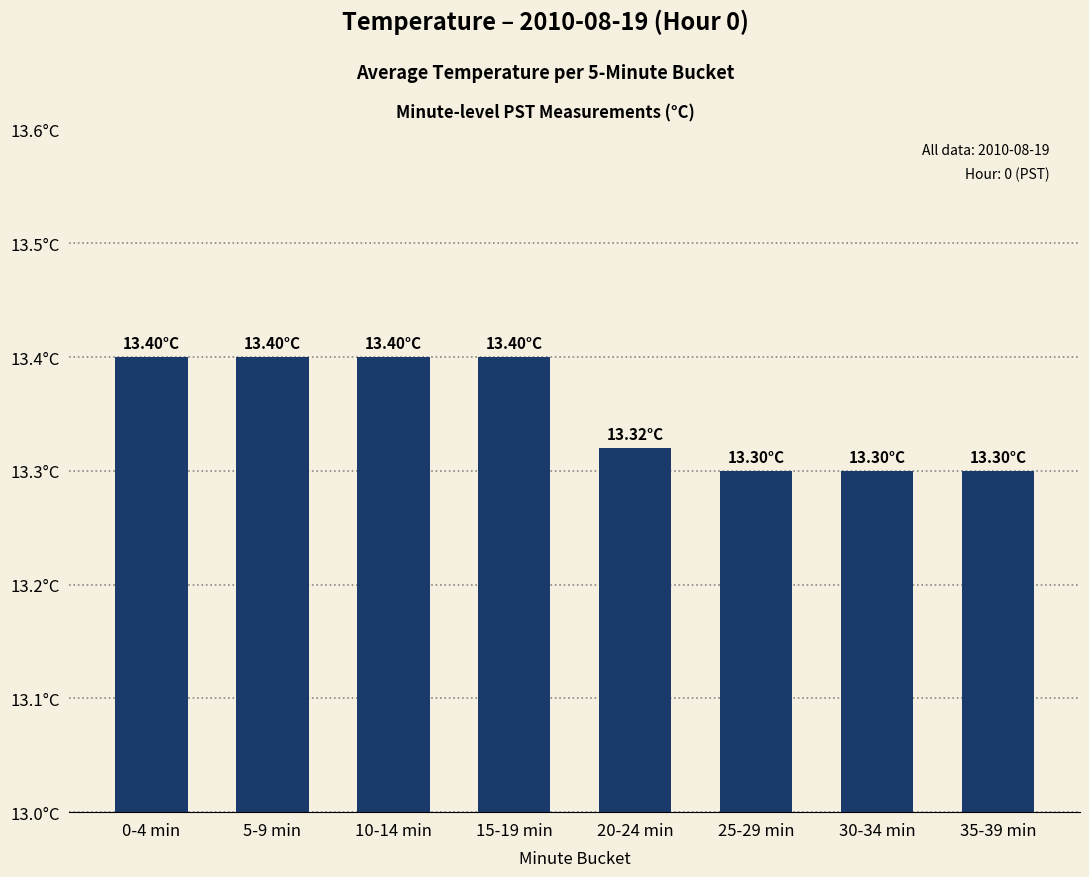

What is the label of the 7th bar from the left?

30-34 min